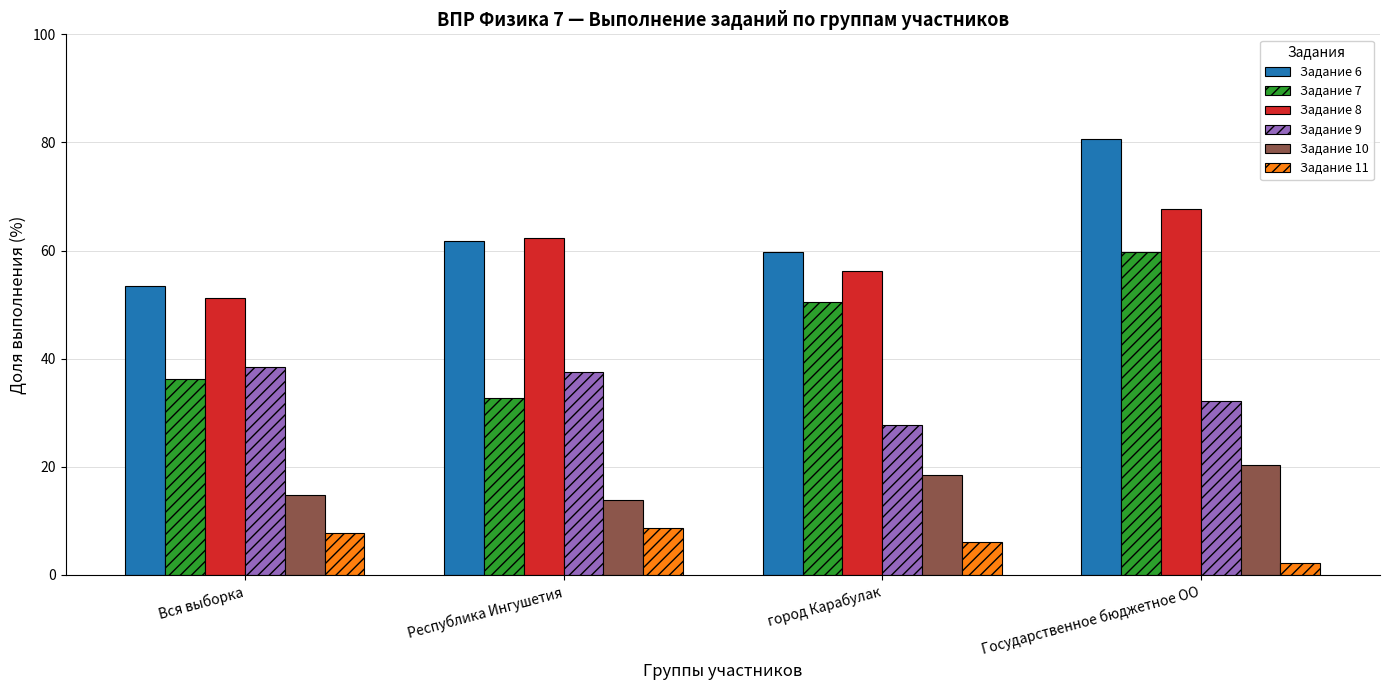

List the labels in order of Задание 7 value, largest first.

Государственное бюджетное ОО, город Карабулак, Вся выборка, Республика Ингушетия